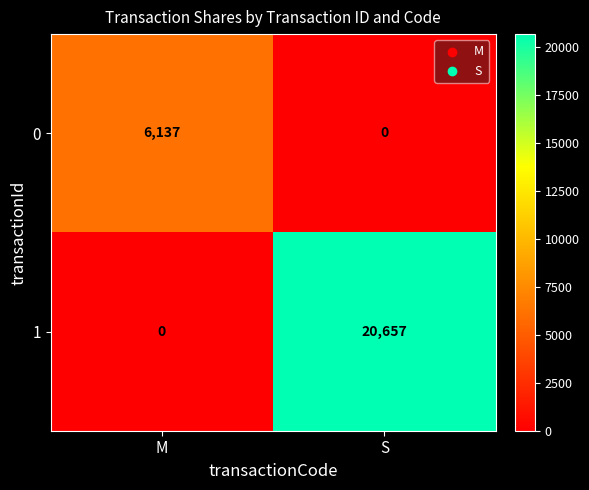

List the series in order of their overall mean, highest first.

1, 0